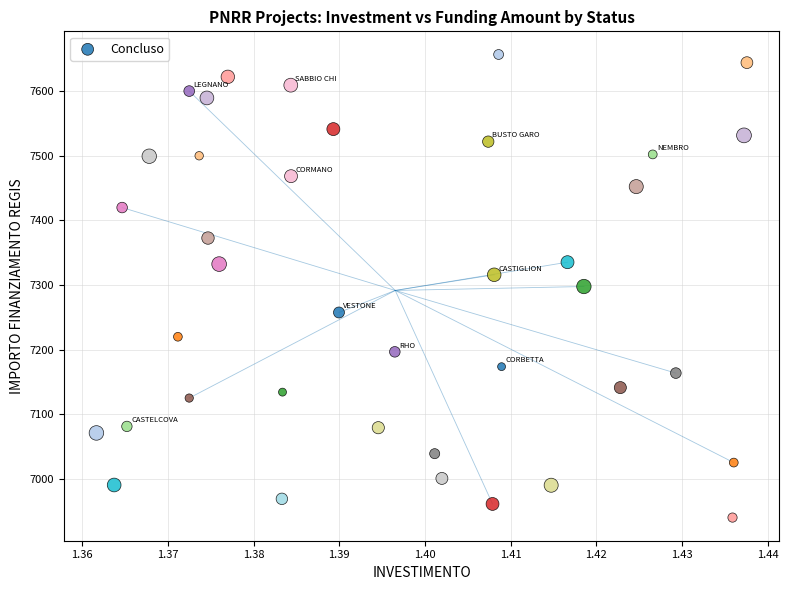

What is the range of Y values (max minus min)?

716.5